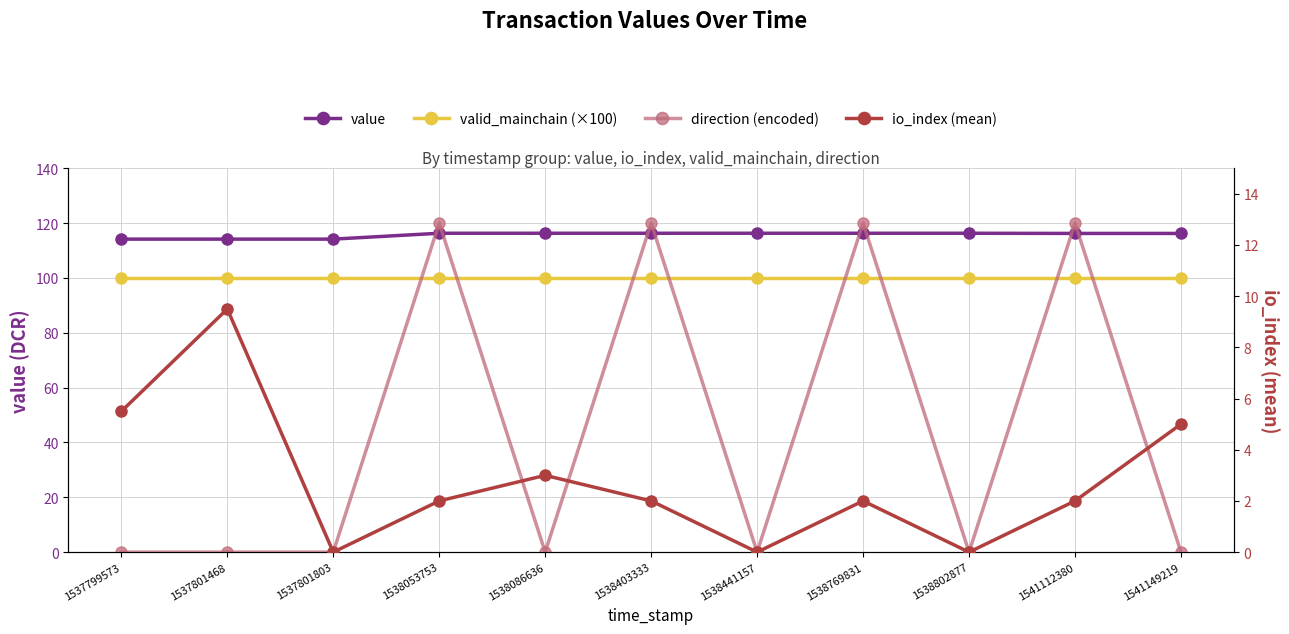

What value does the valid_mainchain (×100) series have at 1538403333?

100.0